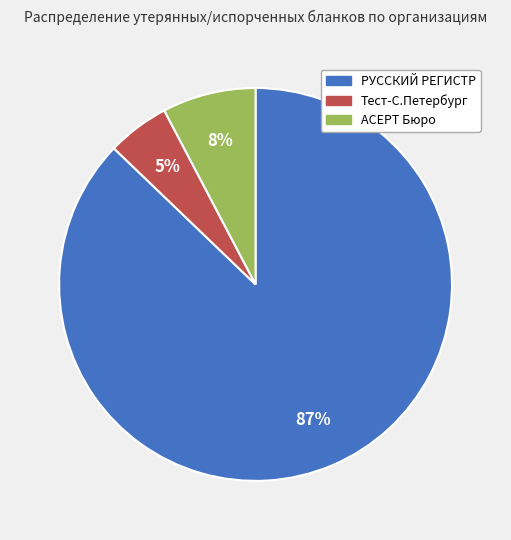

Is there any slice that represents more than half of the pie?

Yes